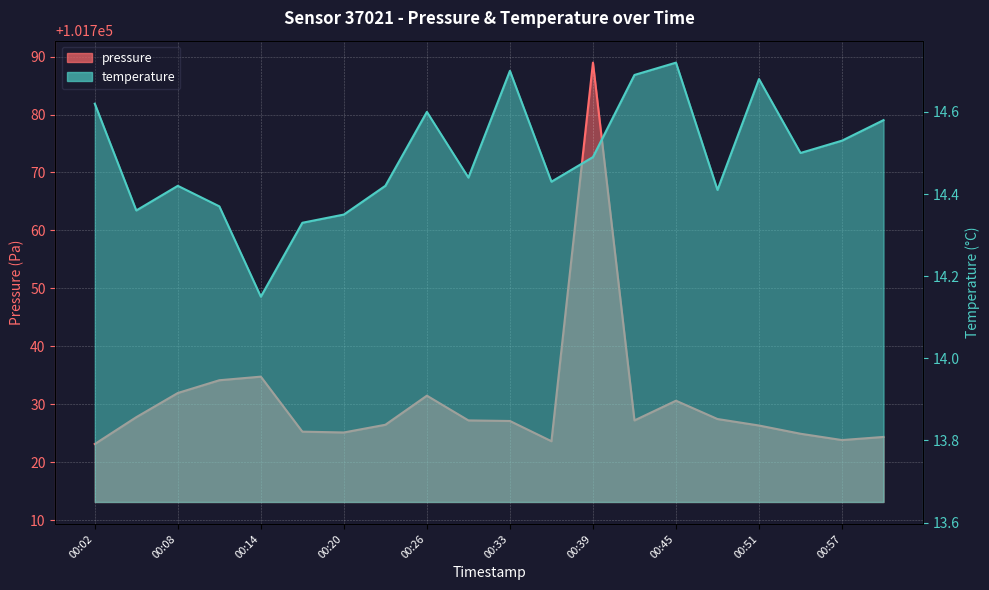

Reading right to left, list all the values displayed in this chart.

pressure: 101724.4	101723.8	101724.9	101726.4	101727.5	101730.6	101727.2	101788.9	101723.6	101727.1	101727.2	101731.5	101726.5	101725.1	101725.3	101734.8	101734.2	101732.0	101727.8	101723.2
temperature: 14.6	14.5	14.5	14.7	14.4	14.7	14.7	14.5	14.4	14.7	14.4	14.6	14.4	14.3	14.3	14.2	14.4	14.4	14.4	14.6